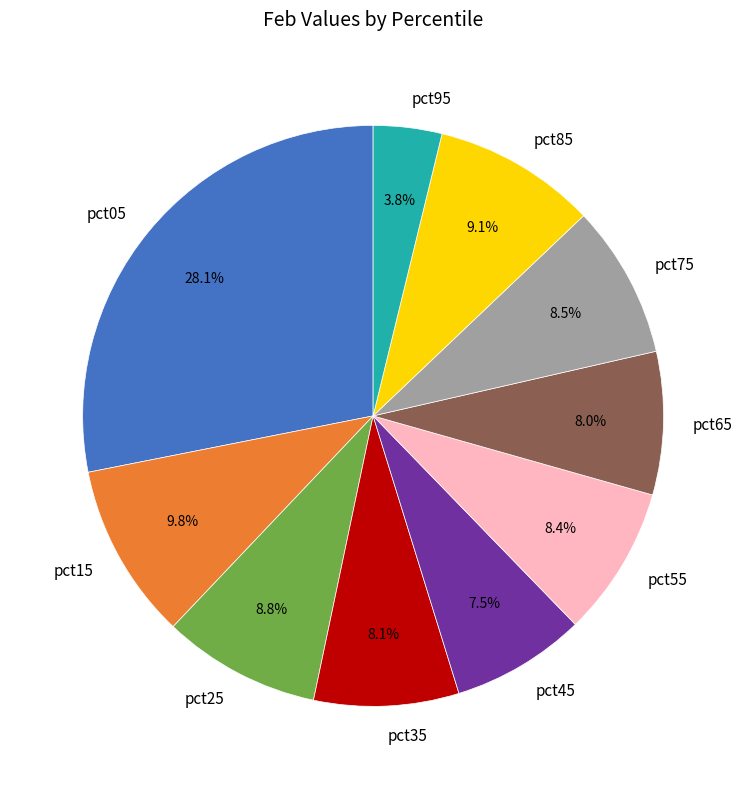

Combined, do pct85 and pct75 account for over 50%?

No